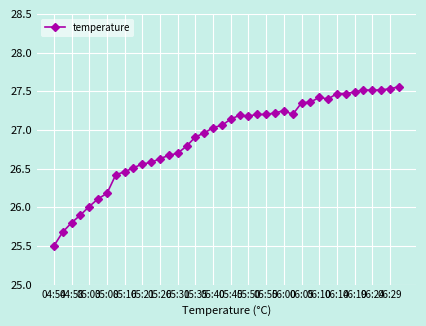

True or false: there are more than 0 points higher than both neighbors.

True